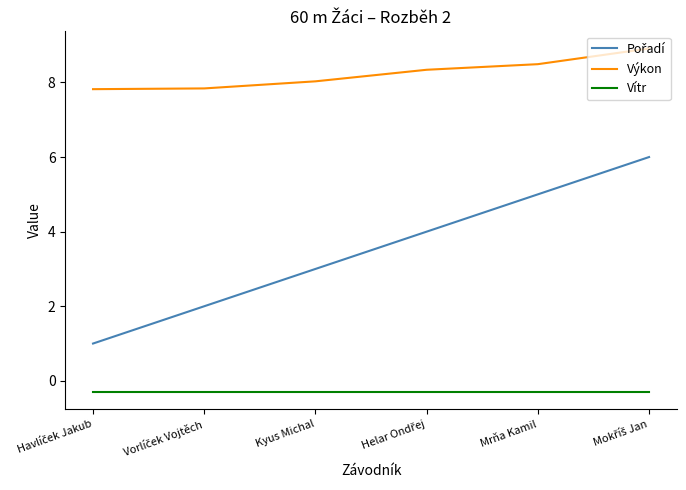

What is the greatest value displayed?

8.9